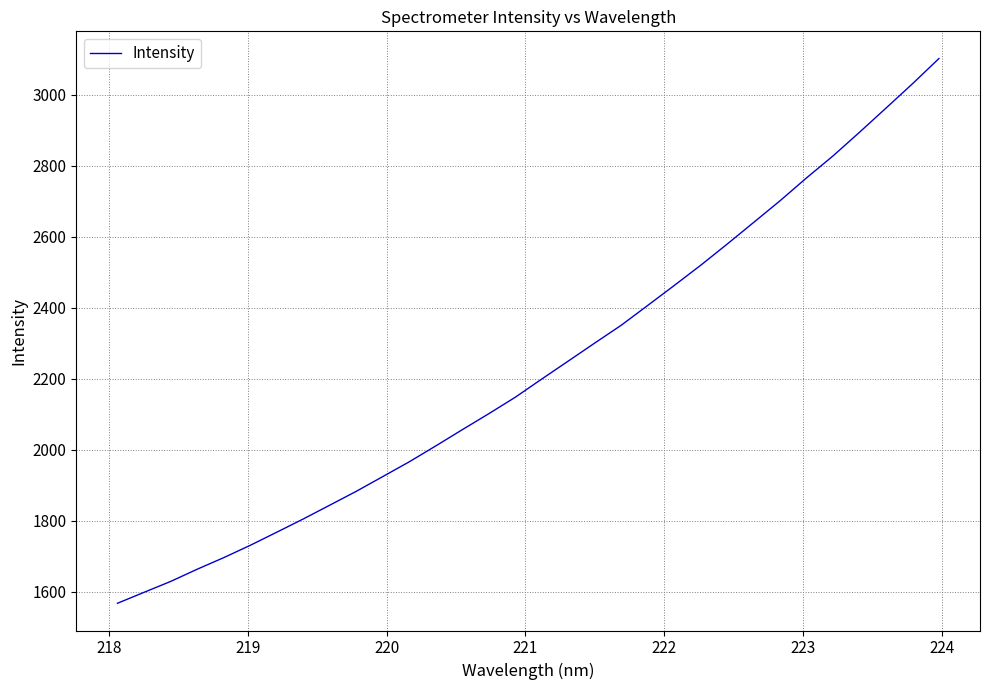

Count the number of data series in this chart.

1